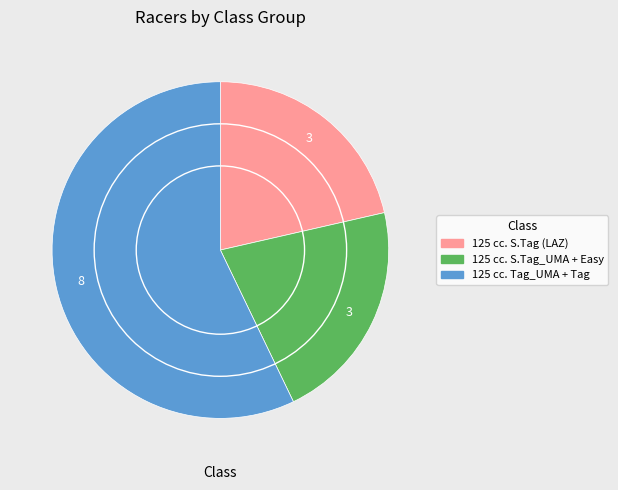

Does any single category account for the majority?

Yes